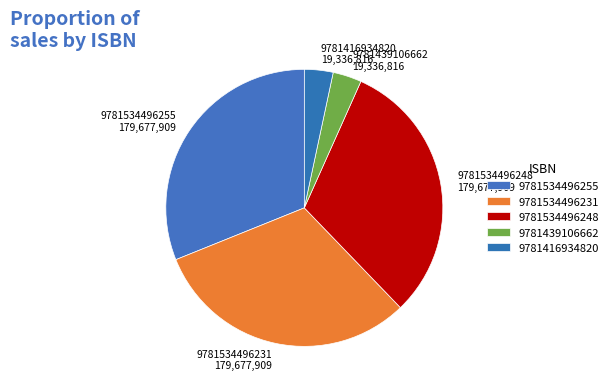

Do 9781534496248 and 9781439106662 together represent more than half of the pie?

No